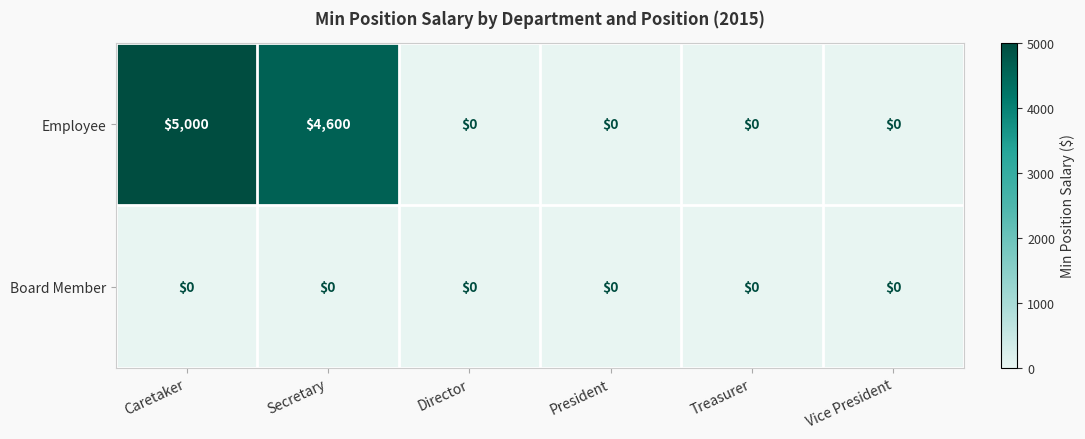

At how many categories does at least one series exceed 2152?

2